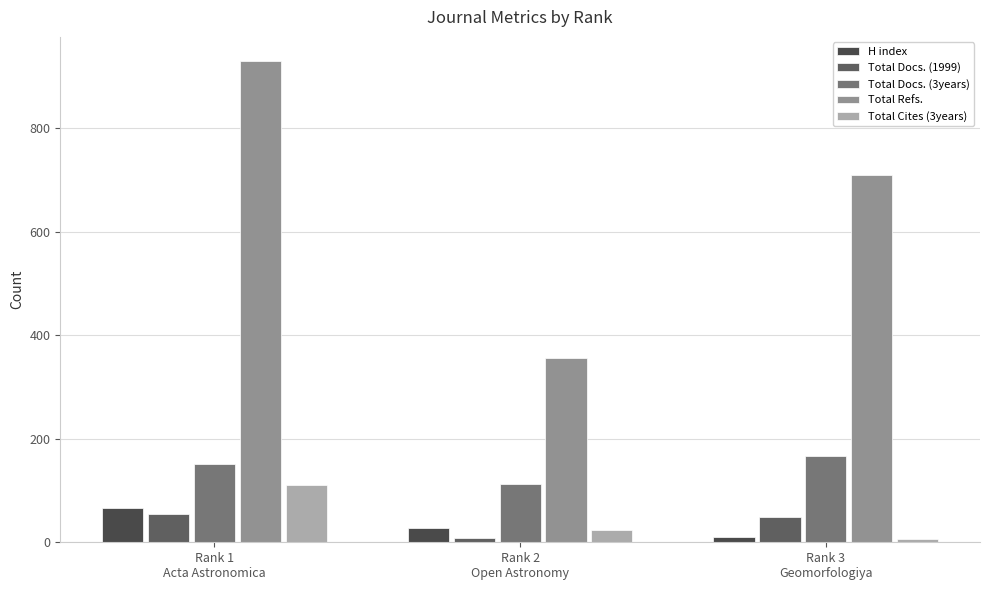

What position from the left is Rank 1
Acta Astronomica?

1